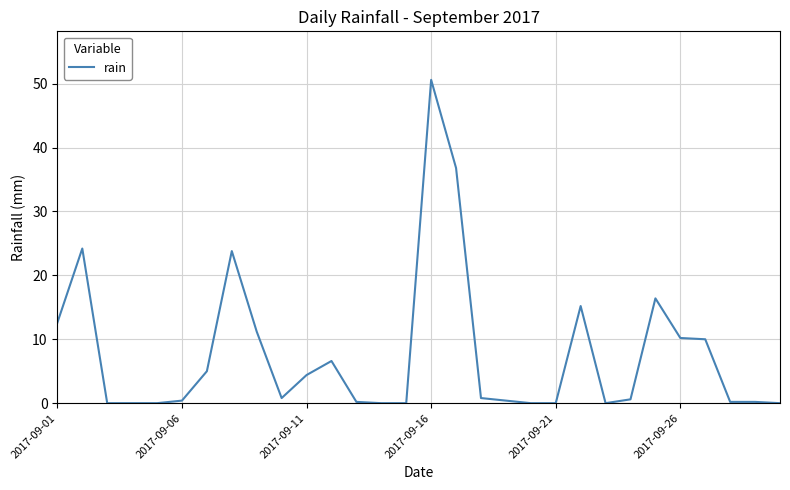

What is the difference between the maximum and minimum values?

50.6